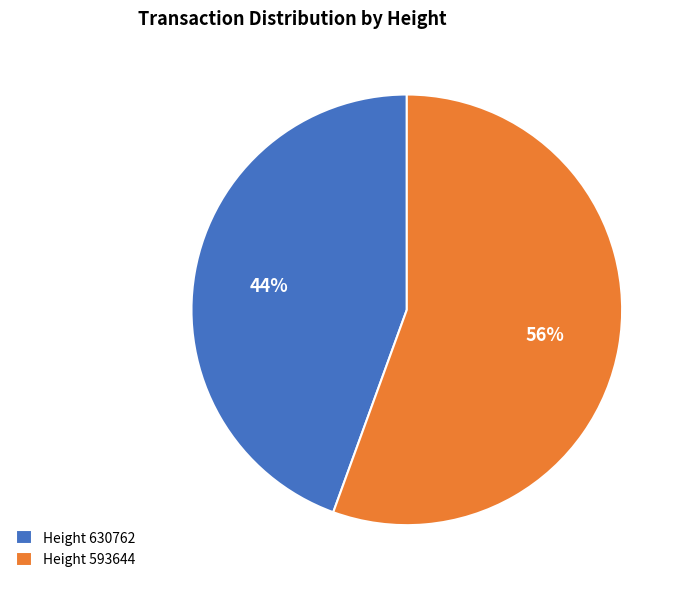

Approximately how many times larger is the value at Height 630762 compared to Height 593644?

0.8